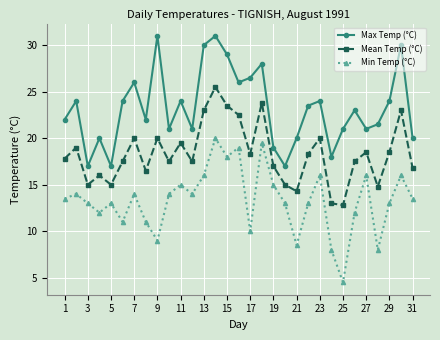

What is the maximum value shown in the chart?

31.0